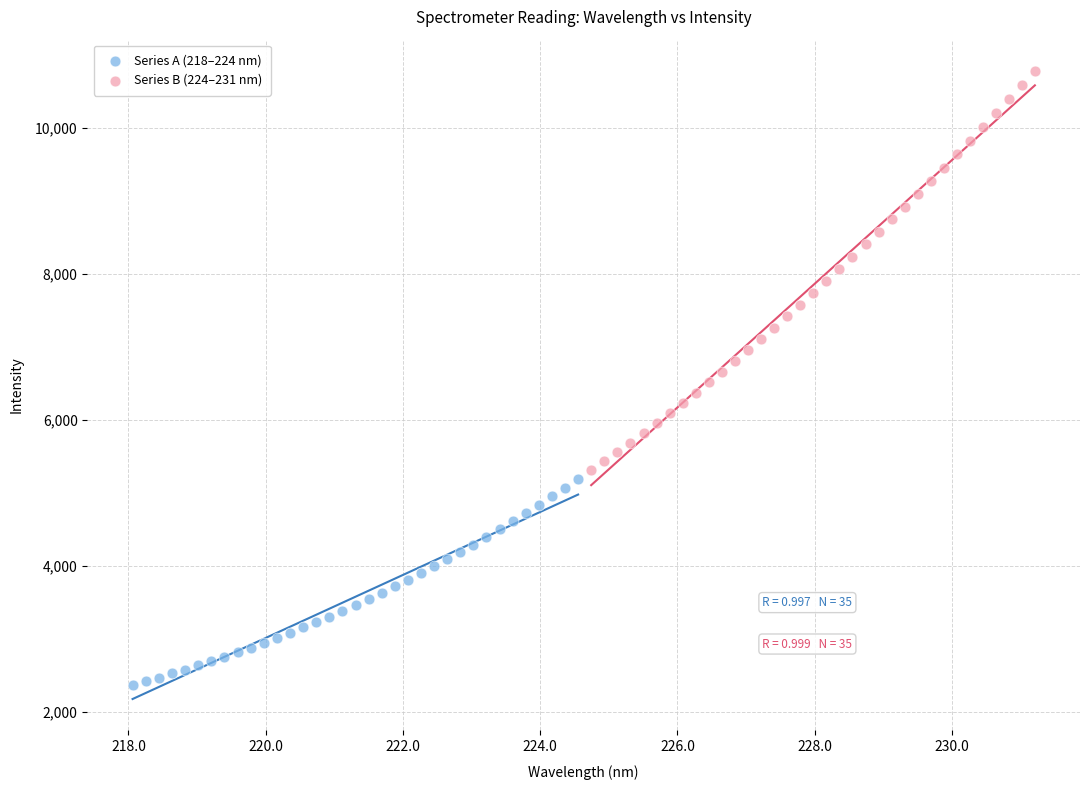

Which series reaches the maximum Y coordinate?

Series B (224–231 nm)